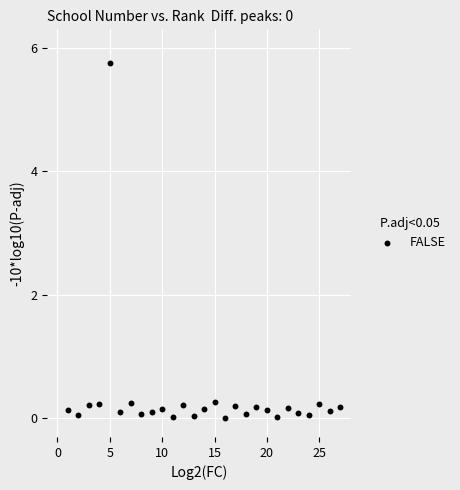

What is the range of Y values (max minus min)?

5.7